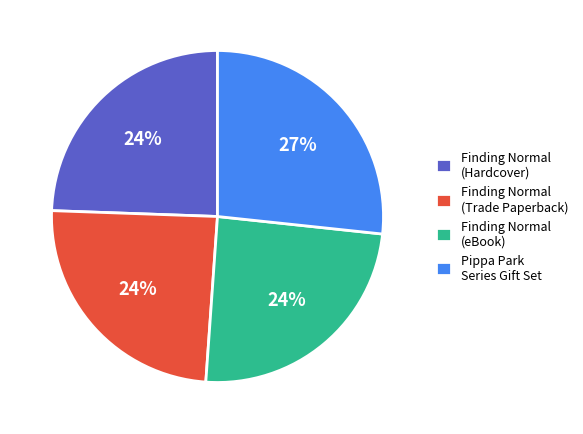

True or false: Finding Normal (Hardcover) accounts for 37% of the total.

False